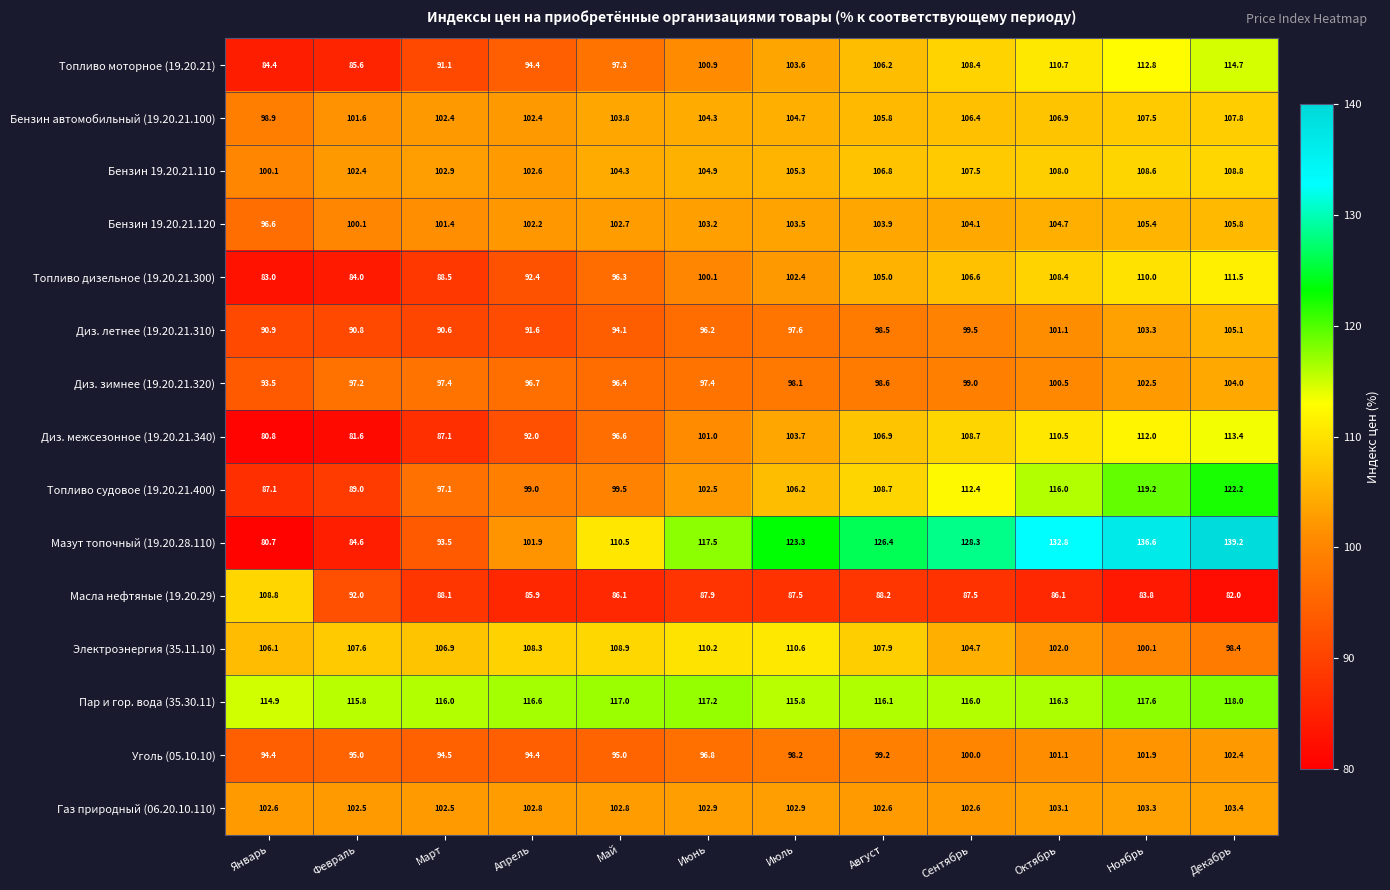

What is the minimum value shown in the chart?

80.7